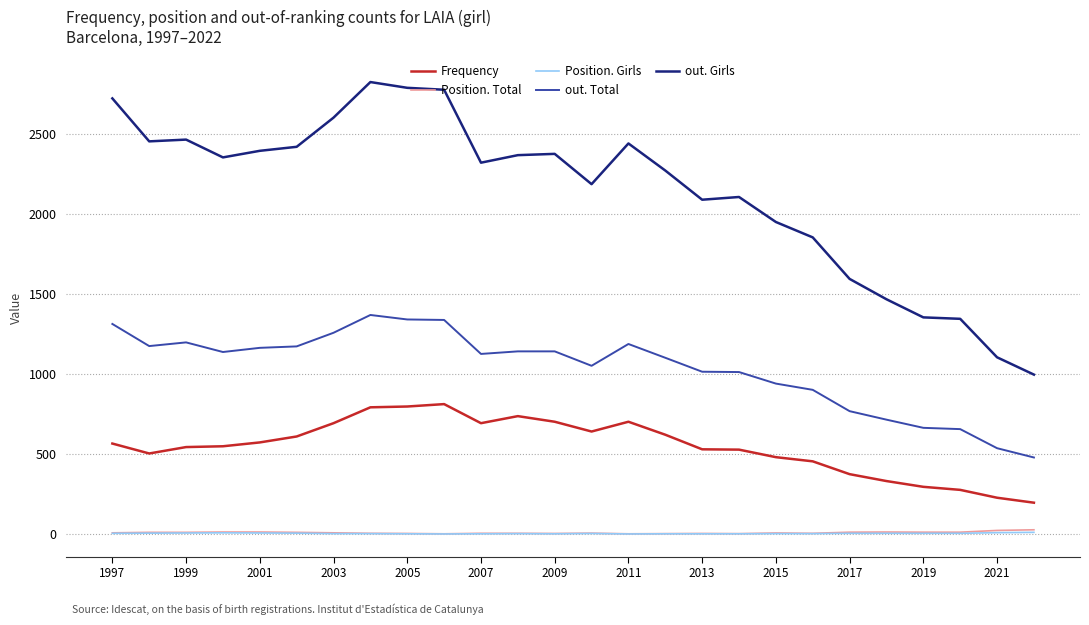

Which series has the widest spread of values?

out. Girls